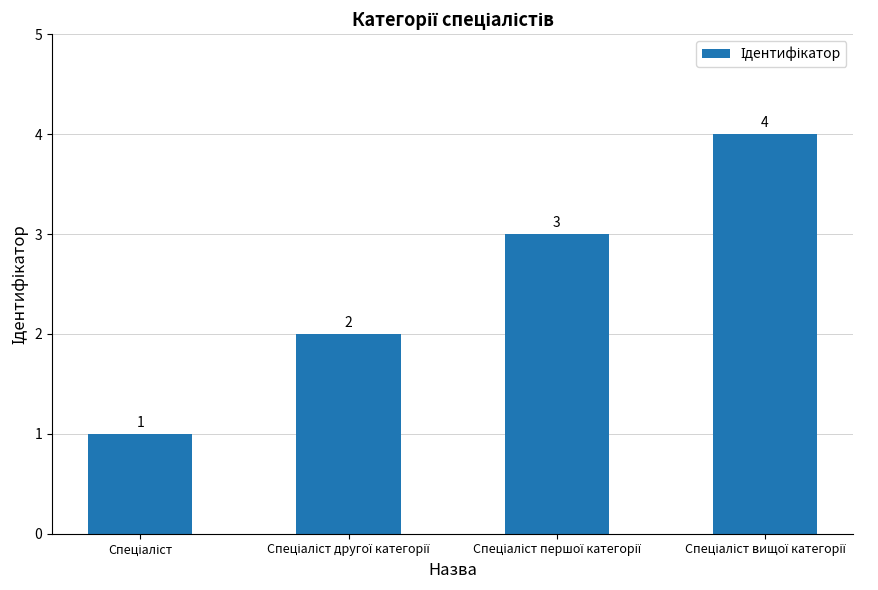

What is the greatest value displayed?

4